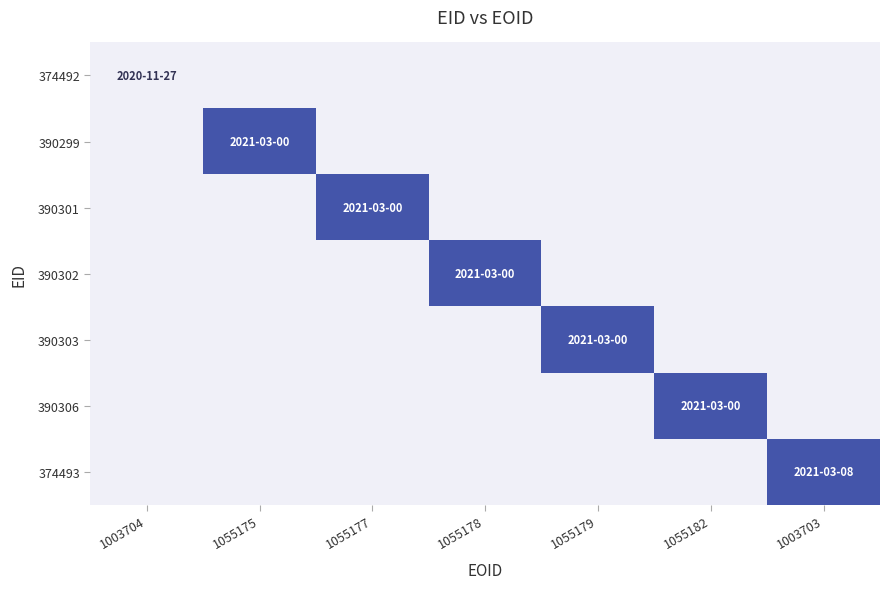

Reading left to right, what are all the values shown in this chart?

374492: 1003704=20201127	1055175=0	1055177=0	1055178=0	1055179=0	1055182=0	1003703=0
390299: 1003704=0	1055175=20210300	1055177=0	1055178=0	1055179=0	1055182=0	1003703=0
390301: 1003704=0	1055175=0	1055177=20210300	1055178=0	1055179=0	1055182=0	1003703=0
390302: 1003704=0	1055175=0	1055177=0	1055178=20210300	1055179=0	1055182=0	1003703=0
390303: 1003704=0	1055175=0	1055177=0	1055178=0	1055179=20210300	1055182=0	1003703=0
390306: 1003704=0	1055175=0	1055177=0	1055178=0	1055179=0	1055182=20210300	1003703=0
374493: 1003704=0	1055175=0	1055177=0	1055178=0	1055179=0	1055182=0	1003703=20210308